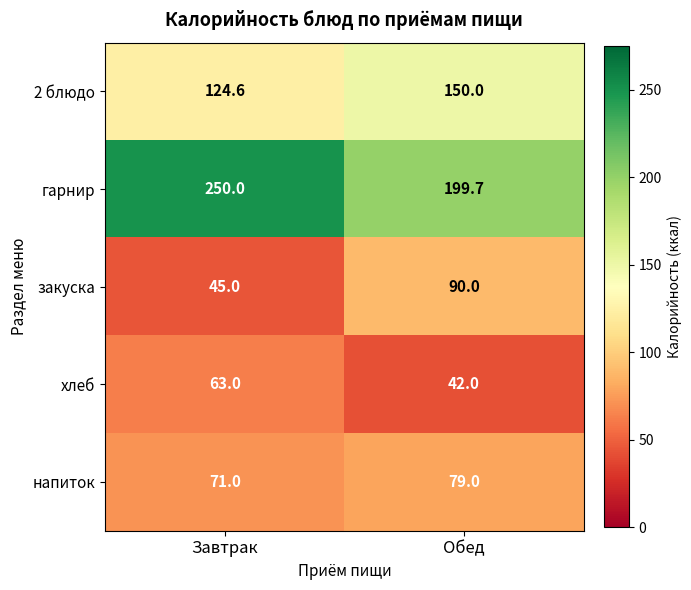

How many series are shown in this chart?

5